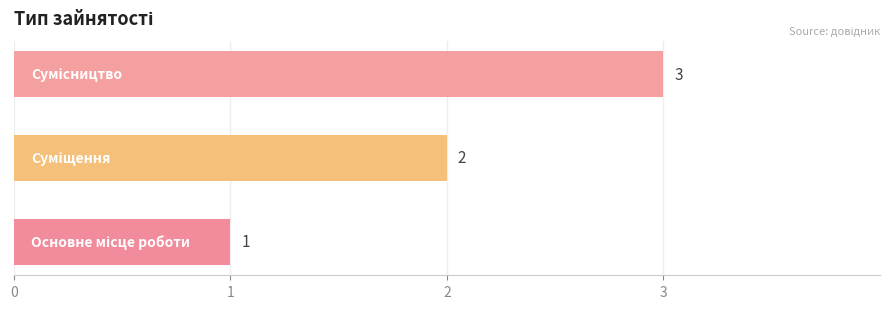

What is the sum of all values?

6